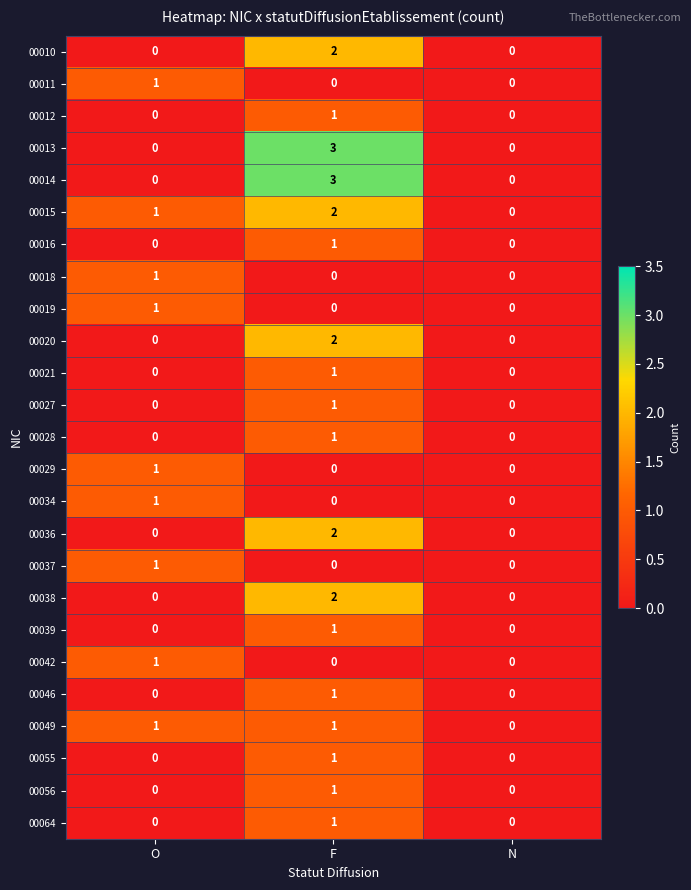

Is it true that 00034 equals 1 at F?

False